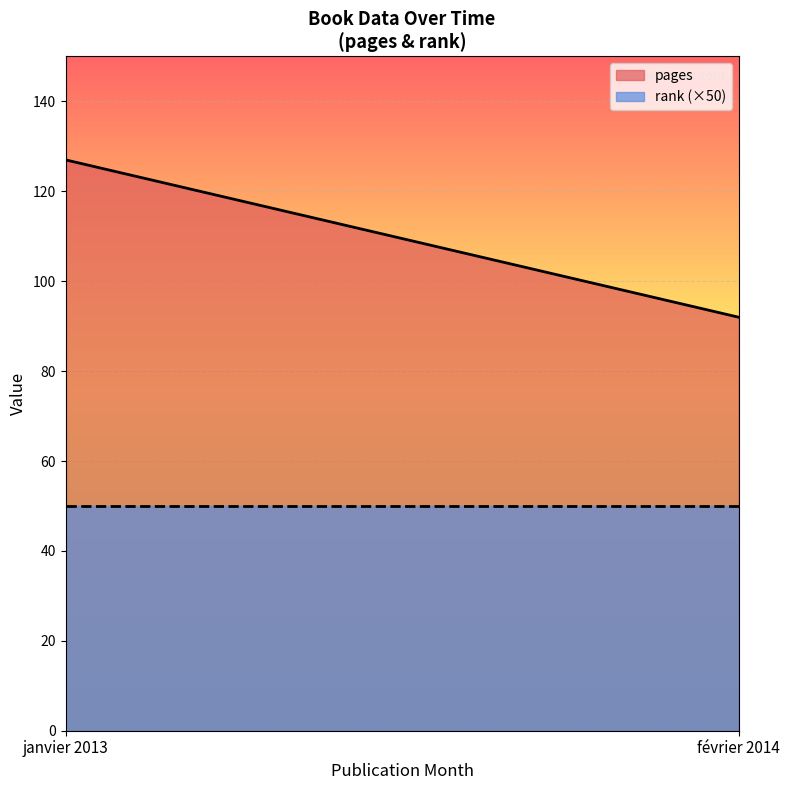

Read the rank value at février 2014.

1